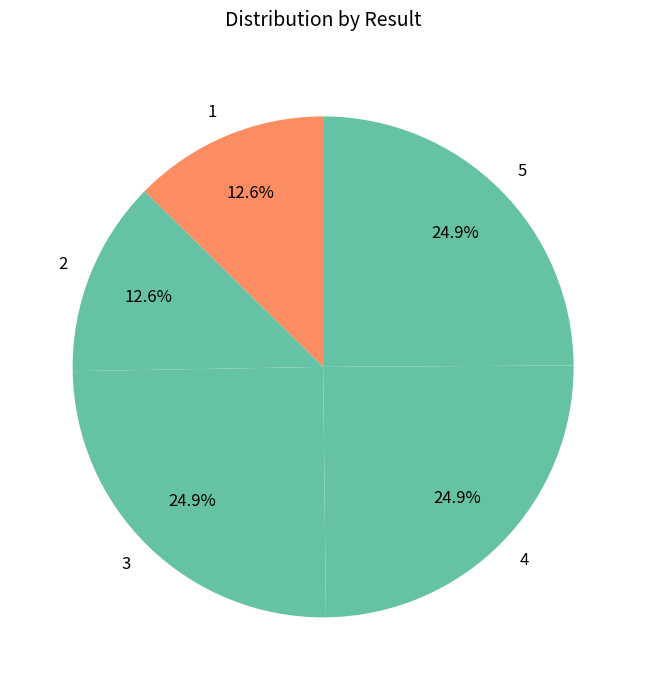

How much of the chart is everything except 3?

75.1%